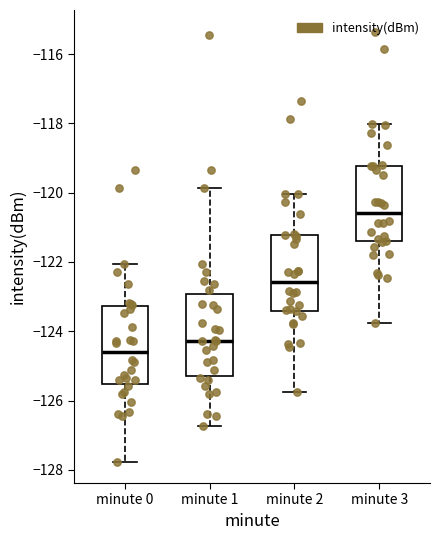

Reading left to right, transcribe this box plot: for each box, give where its median line is, the range the box spans, and where its two whiskers end, as read against the y-axis. The values are not printed on the chart, so give them approximately, as read against the axis.

minute 0: median -124.6, box -125.6 to -123.2, whiskers -127.8 to -122.0
minute 1: median -124.2, box -125.2 to -123.0, whiskers -126.8 to -119.8
minute 2: median -122.6, box -123.4 to -121.2, whiskers -125.8 to -120.0
minute 3: median -120.6, box -121.4 to -119.2, whiskers -123.8 to -118.0